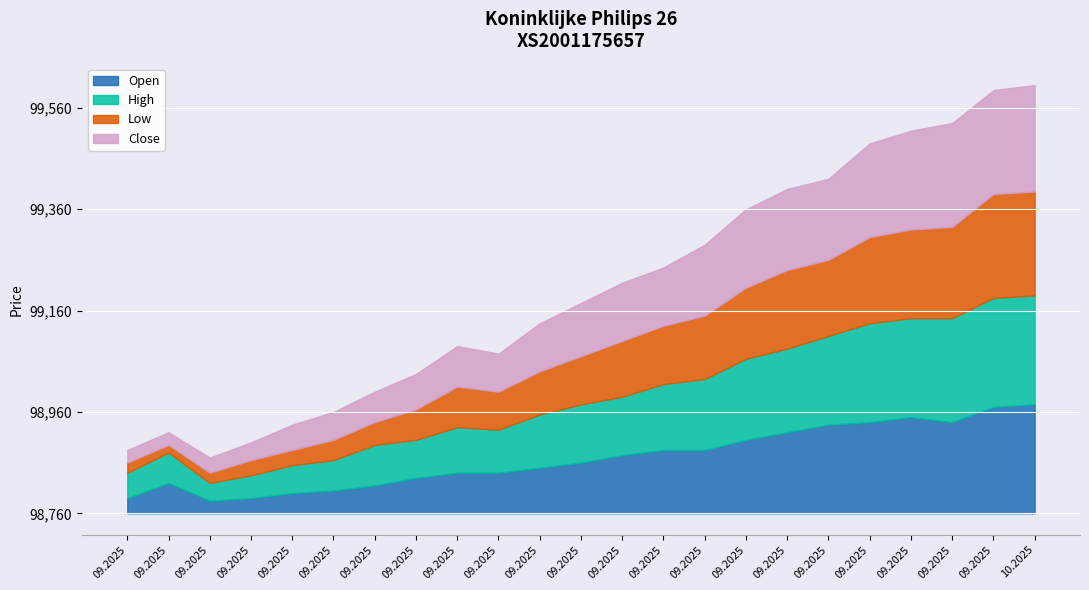

Which has a higher value, 23.09.2025 or 04.09.2025?

23.09.2025